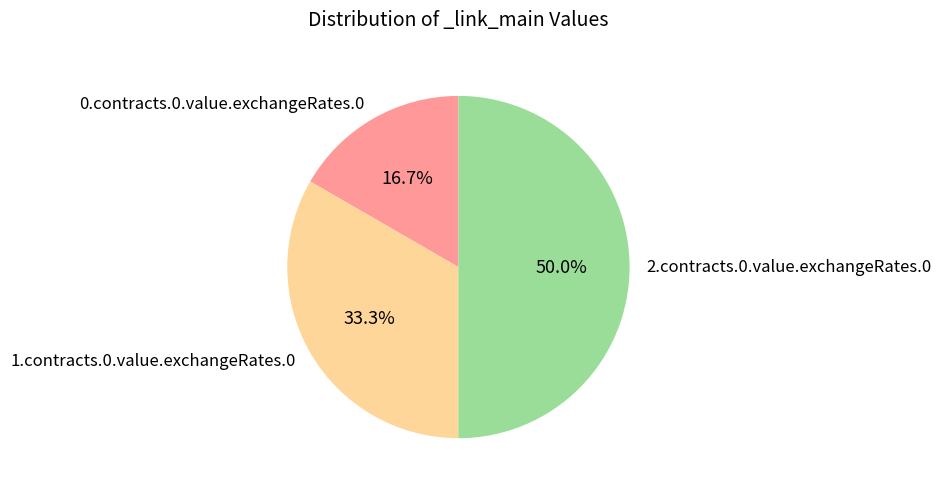

How many segments does this pie chart have?

3